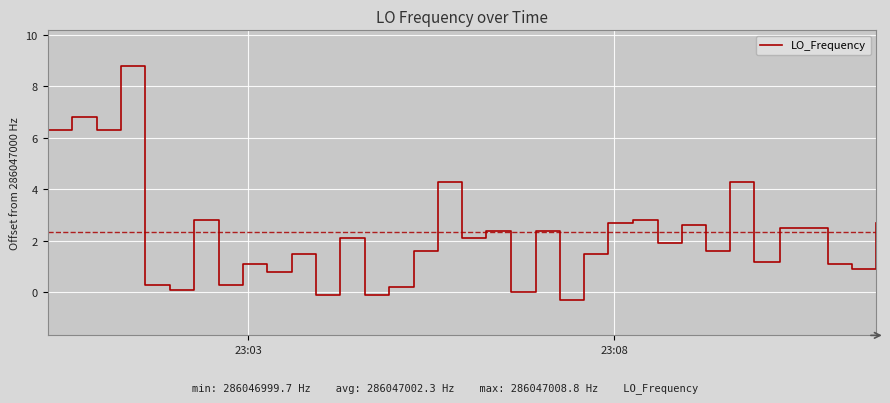

What is the minimum value shown in the chart?

-0.3